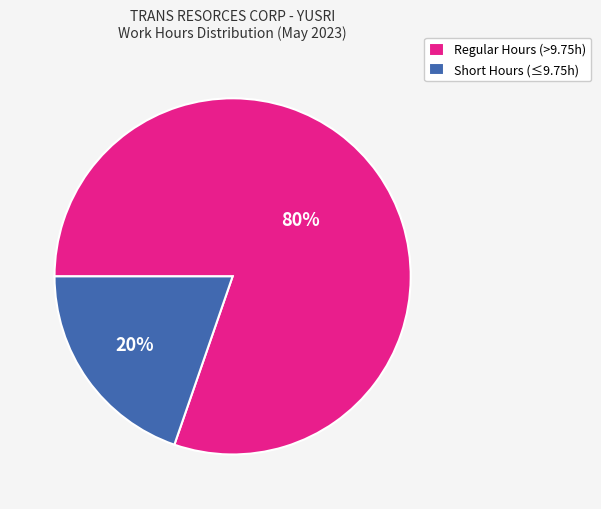

Which category has the smallest portion of the pie?

Short Hours (≤9.75h)